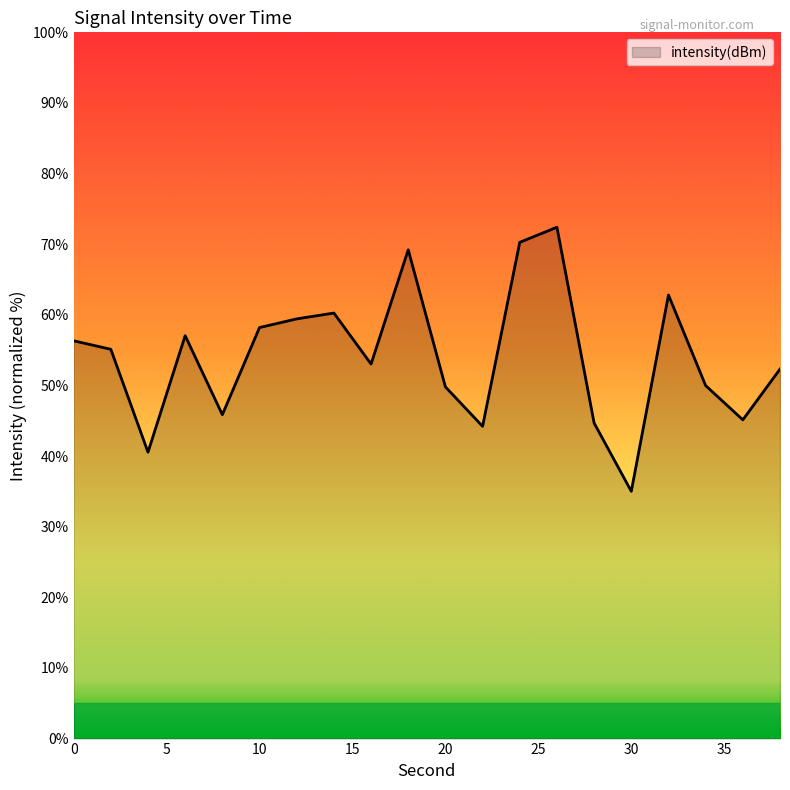

What is the smallest value displayed?

35.0